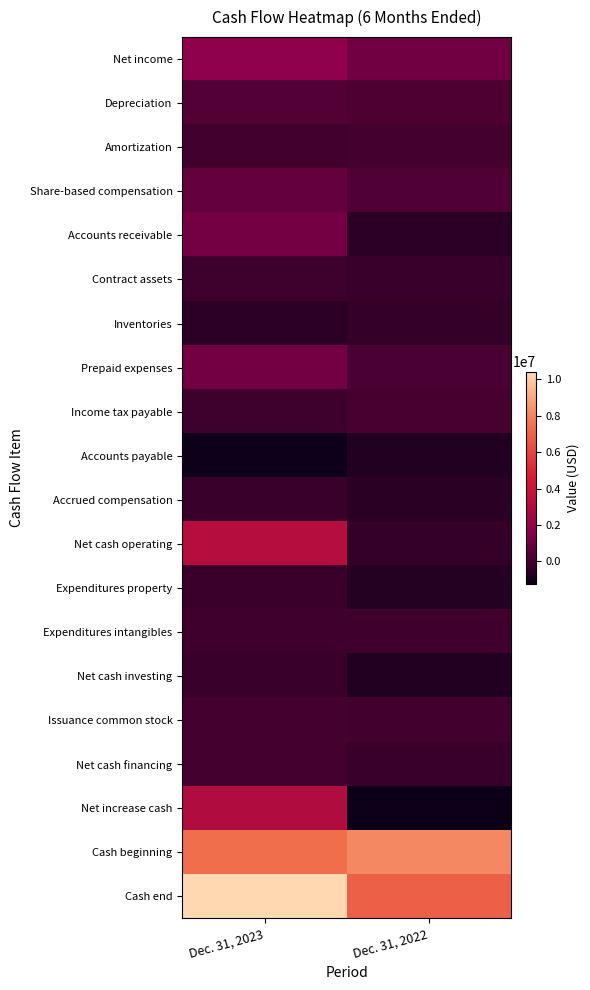

How many data points does each series have?

2